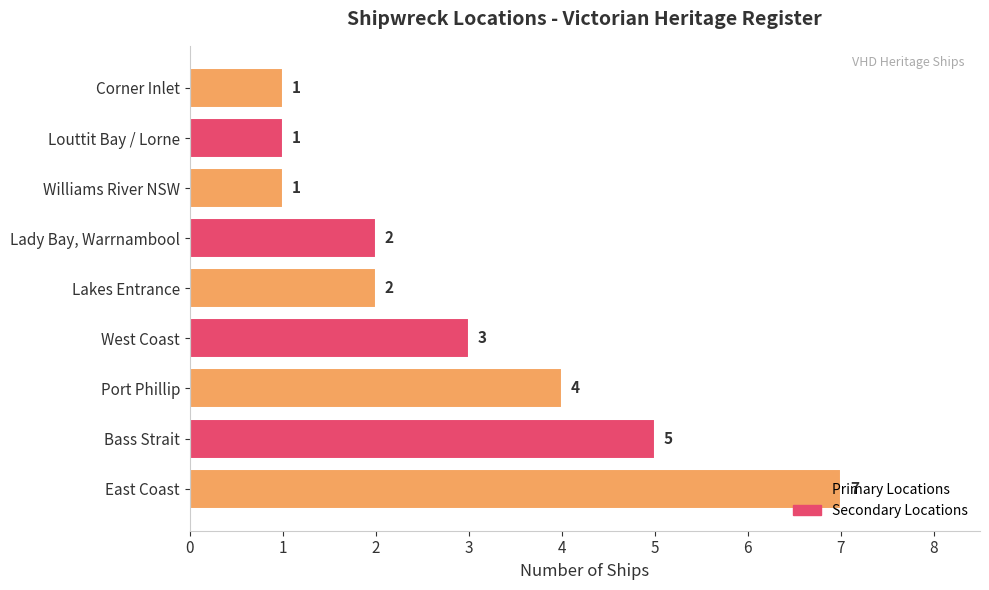

Between West Coast and Port Phillip, which is larger?

Port Phillip